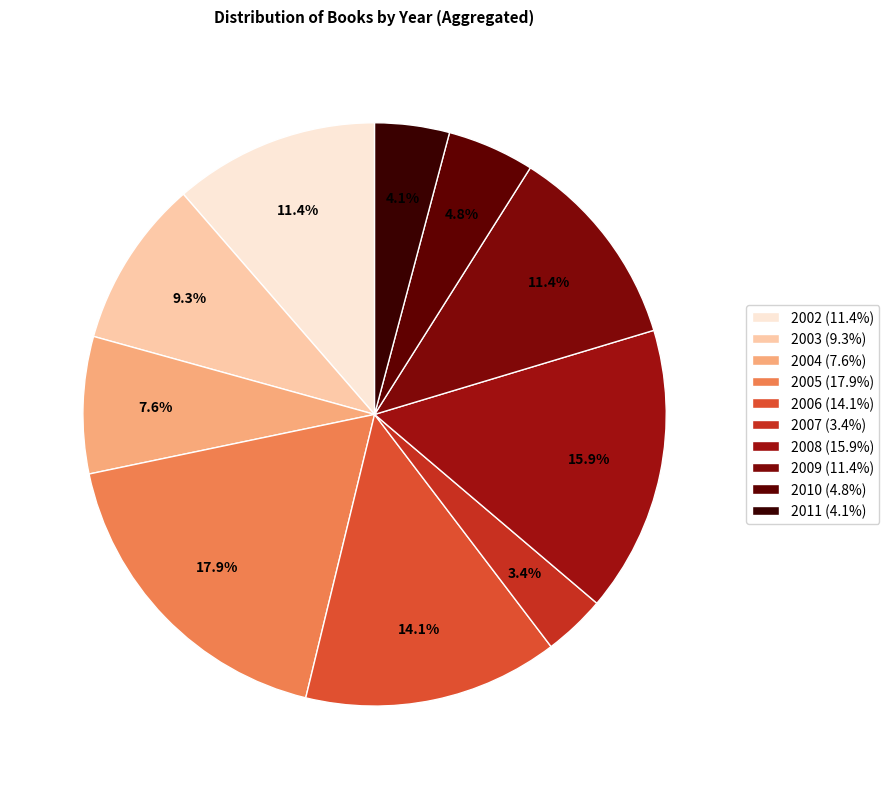

How many segments does this pie chart have?

10